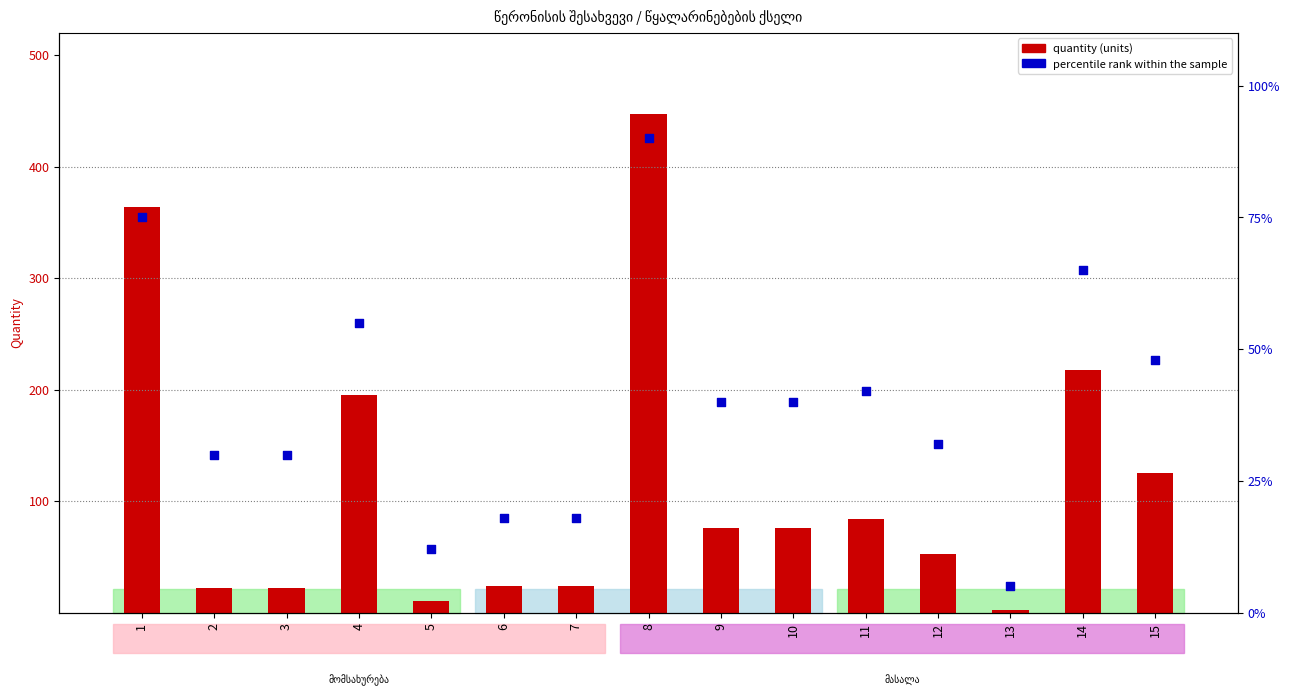

What is the total value across all series at 5?

22.3